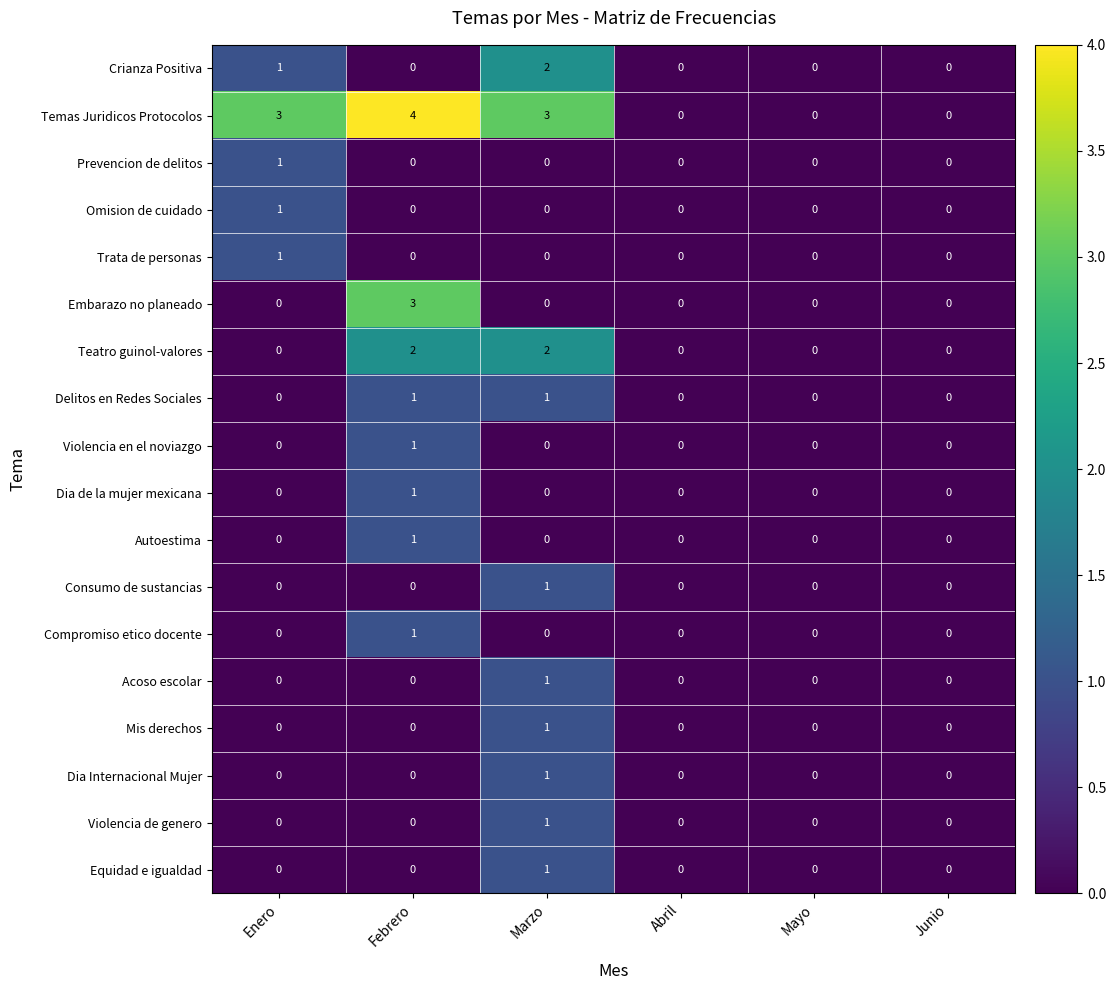

At which category does the chart reach its peak across all series?

Febrero